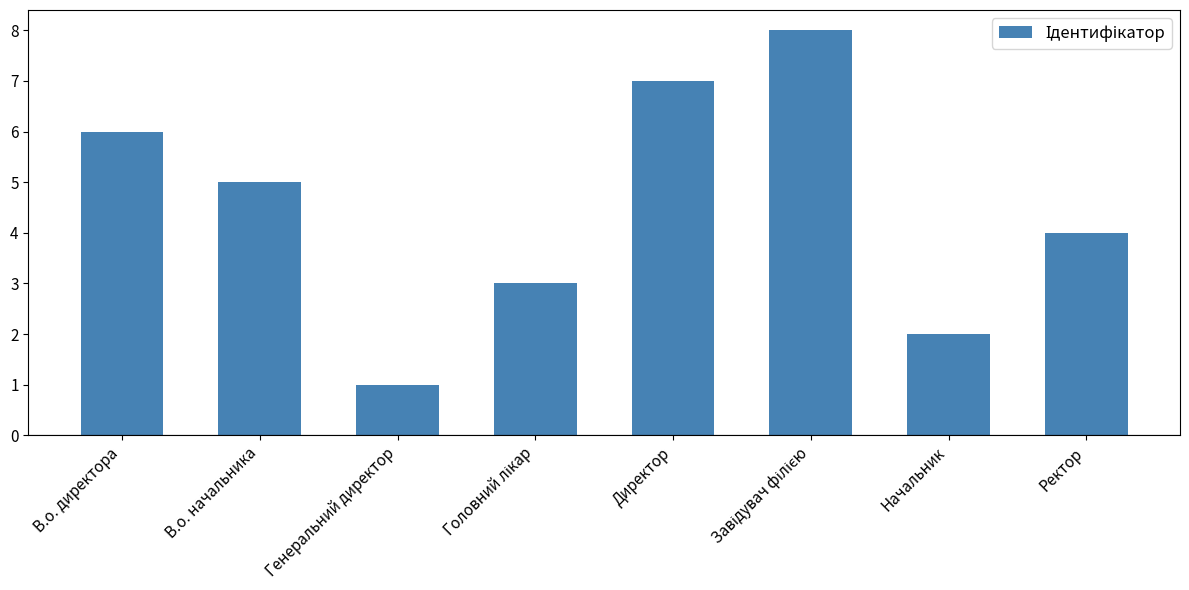

The chart shows a value of 1 at Начальник. True or false?

False